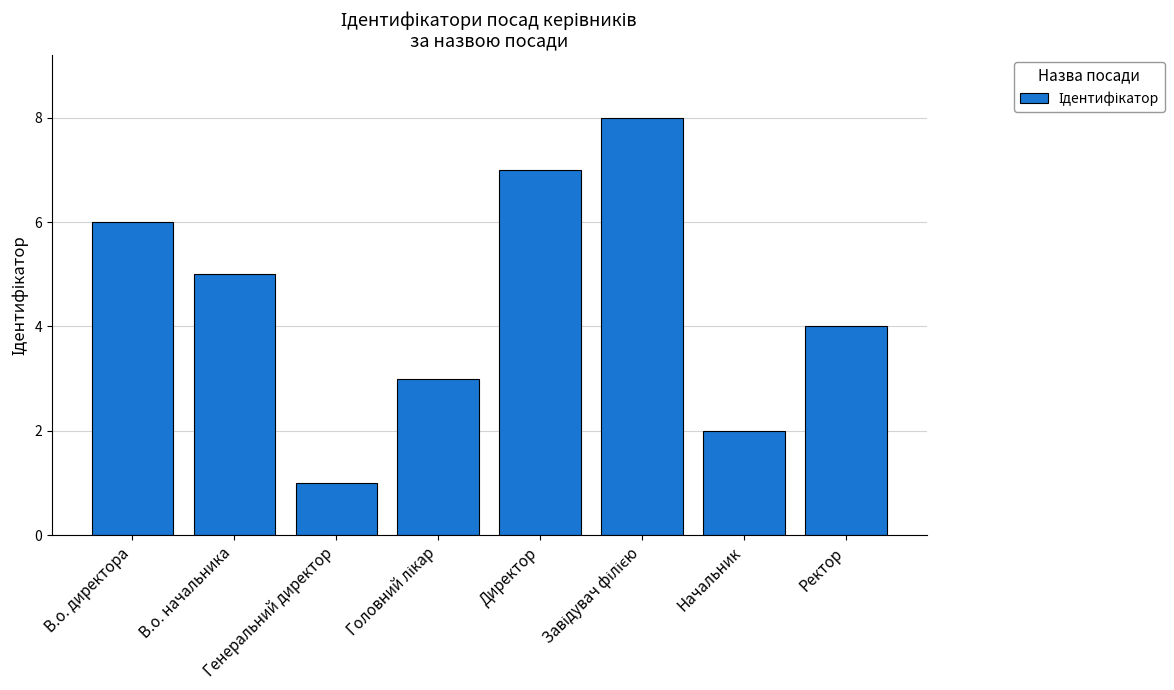

What is the difference between the maximum and minimum values?

7